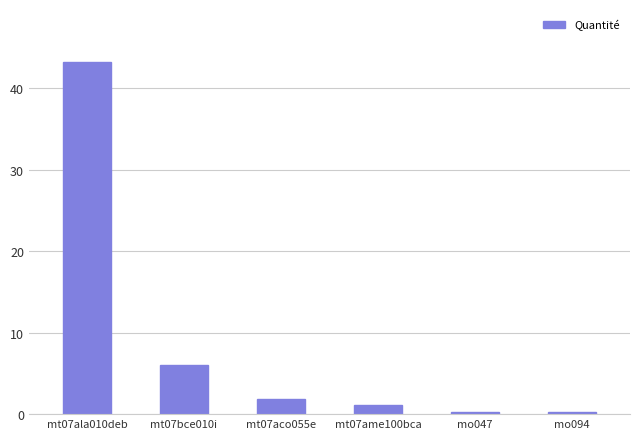

Reading left to right, transcribe all the data shown in this chart.

43.2	6.0	1.8	1.1	0.3	0.3